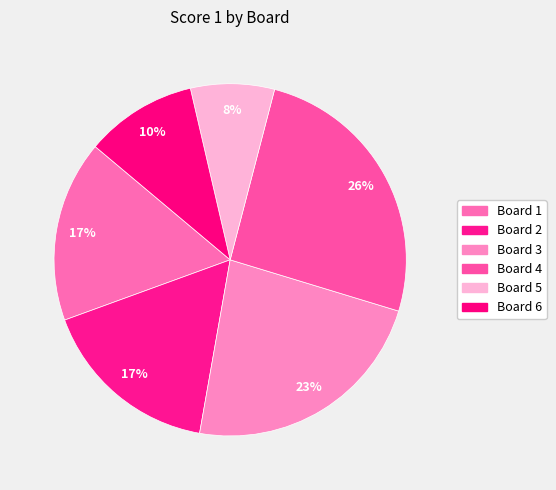

Is Board 4 the majority of the pie?

No